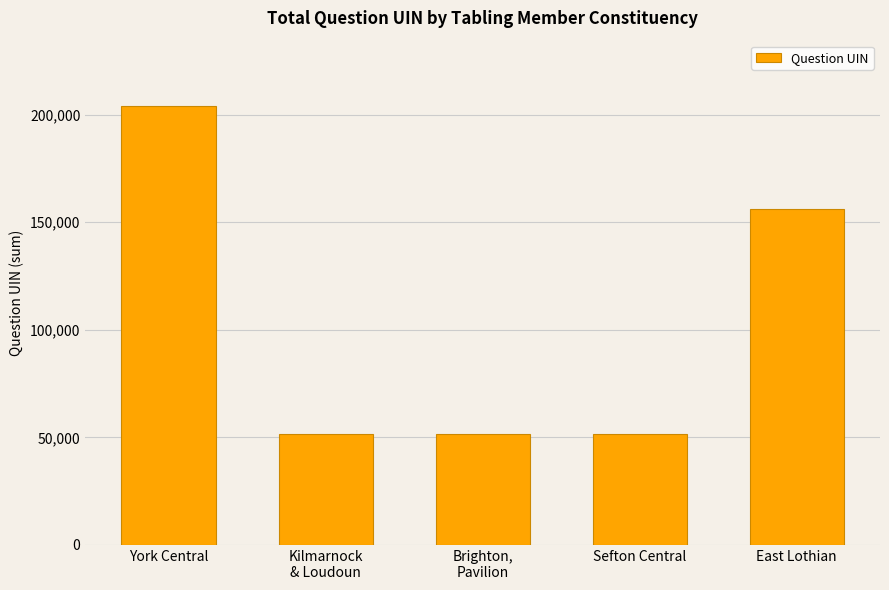

What position from the right is Kilmarnock
& Loudoun?

4